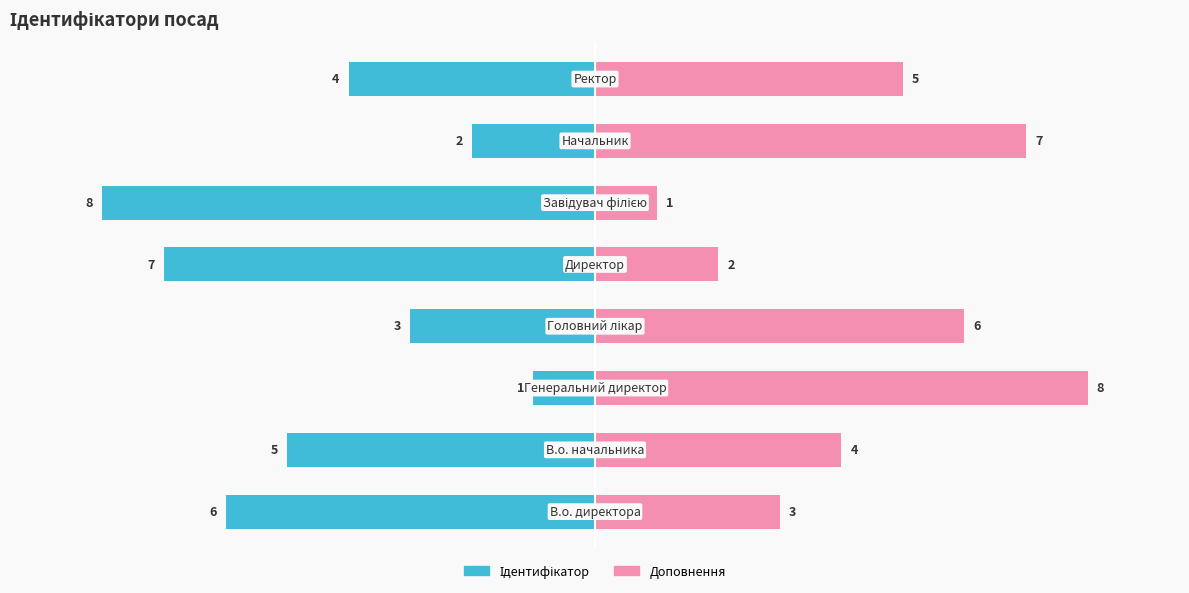

What is the difference between the highest and lowest values at 7?

9